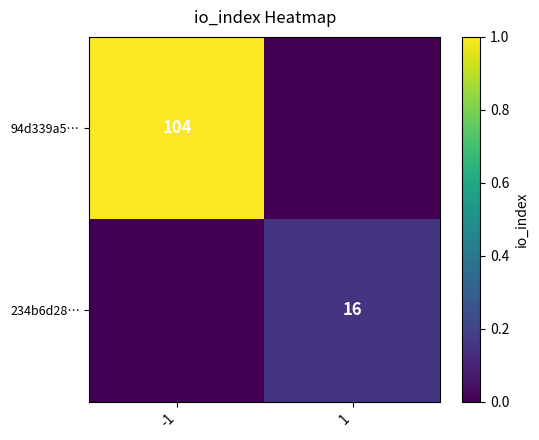

What is the difference between the highest and lowest values at -1?

1.0